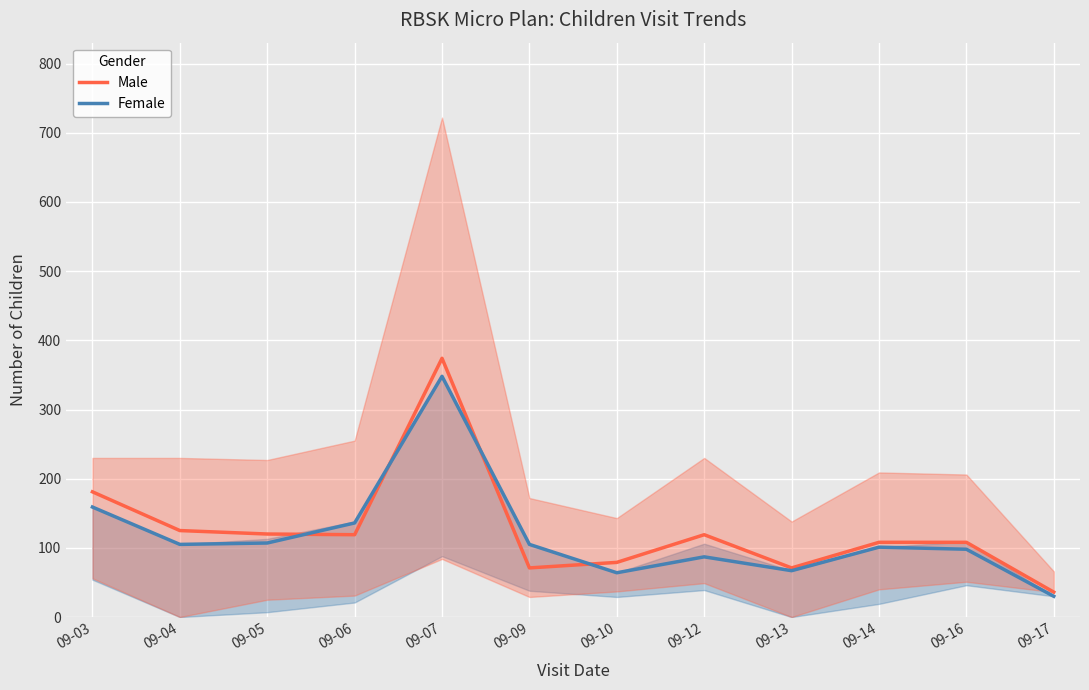

Where is the first local maximum for Male?

09-07